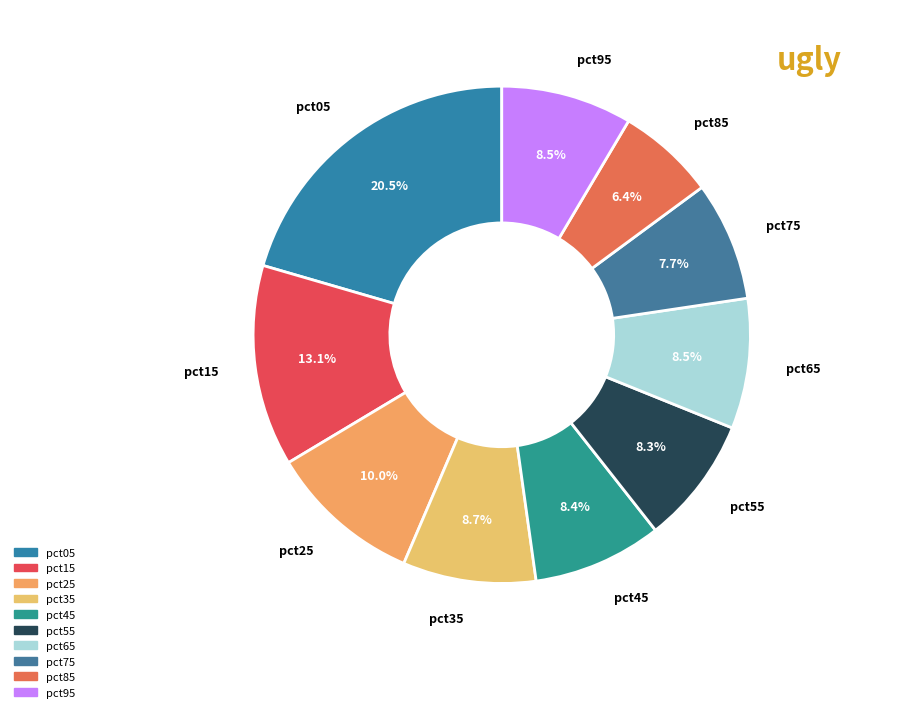

What percentage do pct45 and pct55 together represent?

16.7%